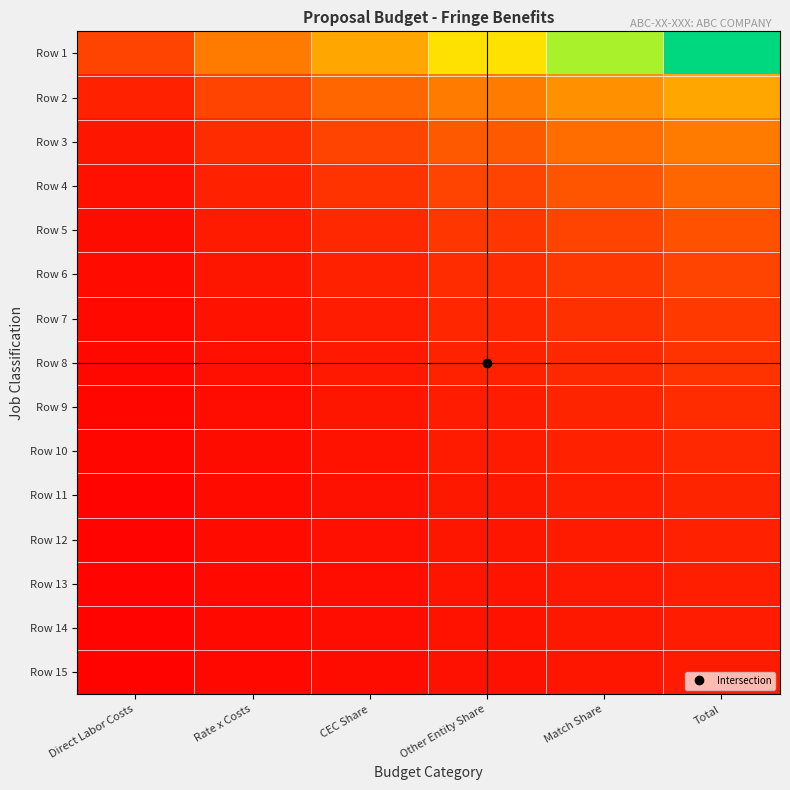

What is the smallest value displayed?

0.2